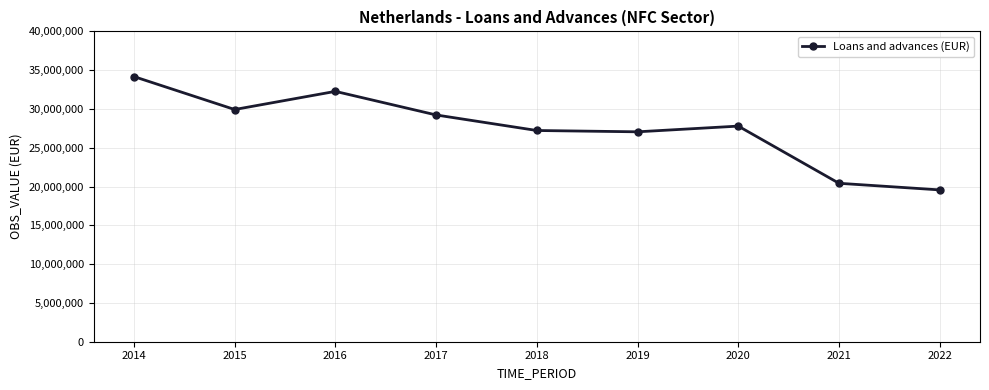

What is the change in value from 2017 to 2019?

-2172683